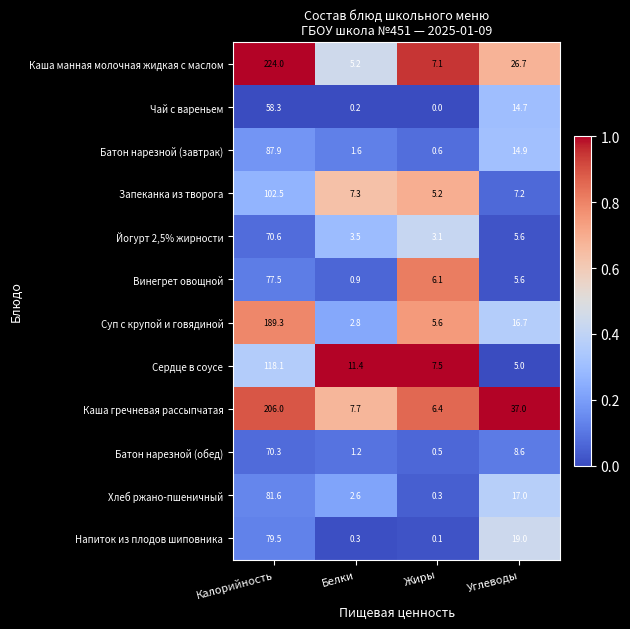

What is the difference between the second highest and second lowest values in the Батон нарезной (завтрак) series?

13.3